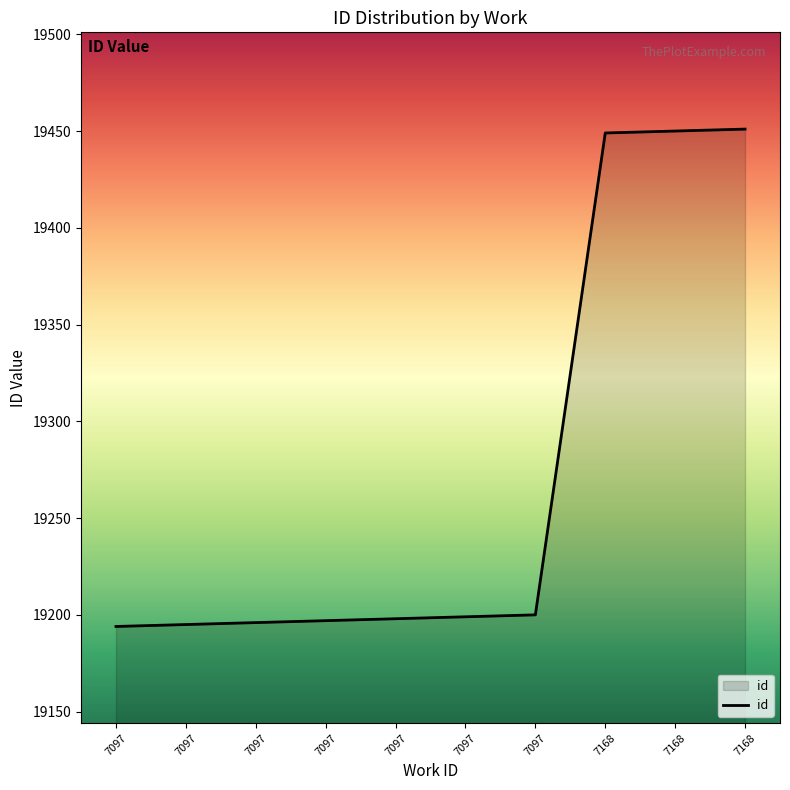

Does the chart have visible grid lines?

No